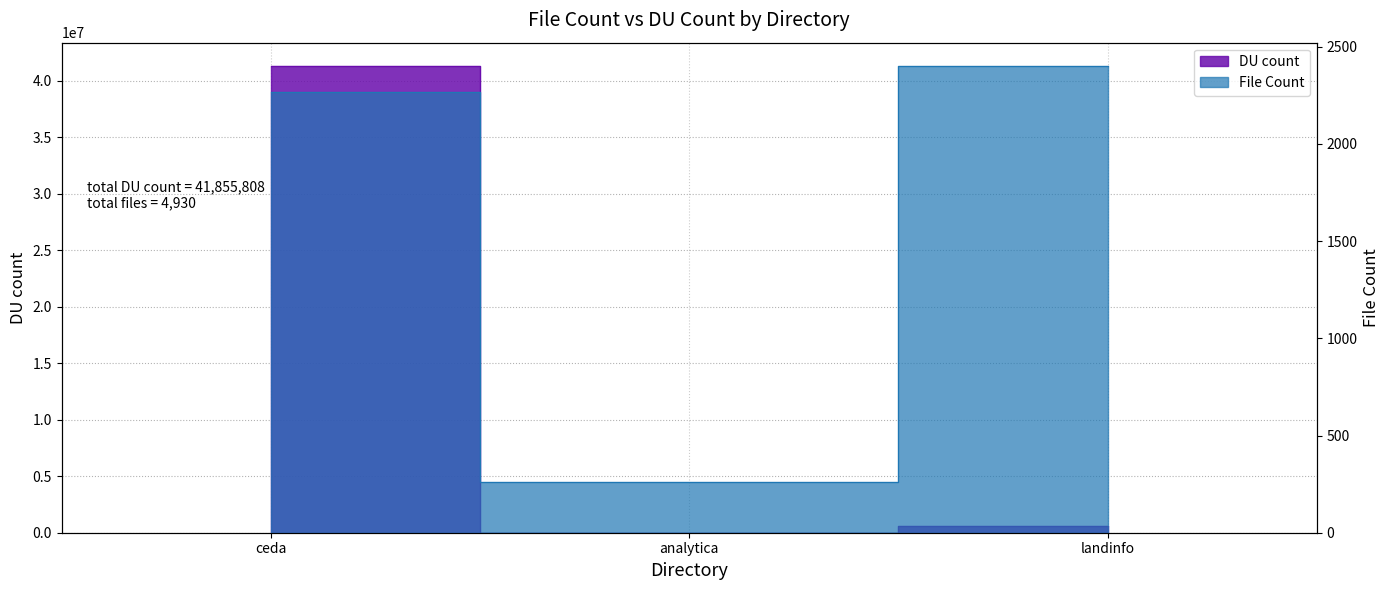

Rank the series at landinfo from highest to lowest value.

DU count, File Count